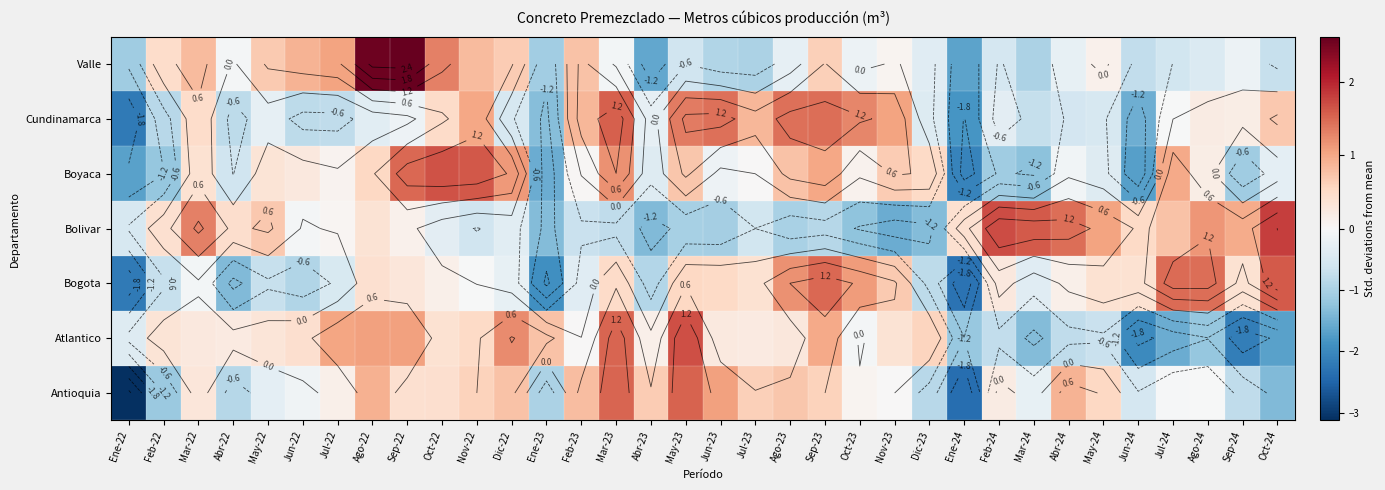

What is the minimum value for Bogota?

-2.3